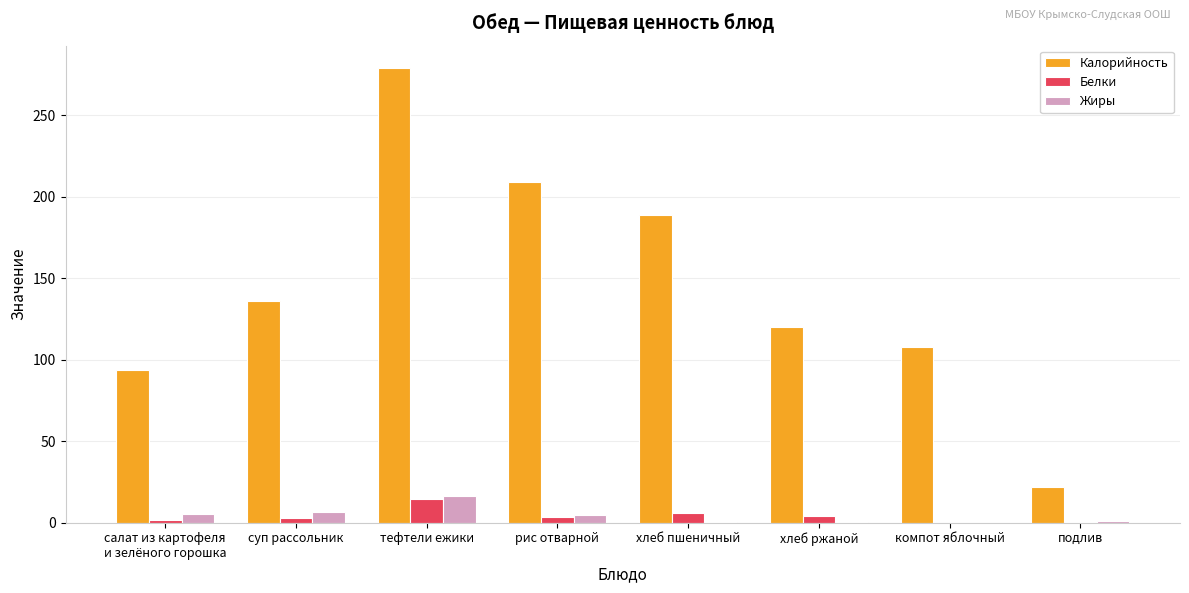

What is the maximum value for Жиры?

16.1